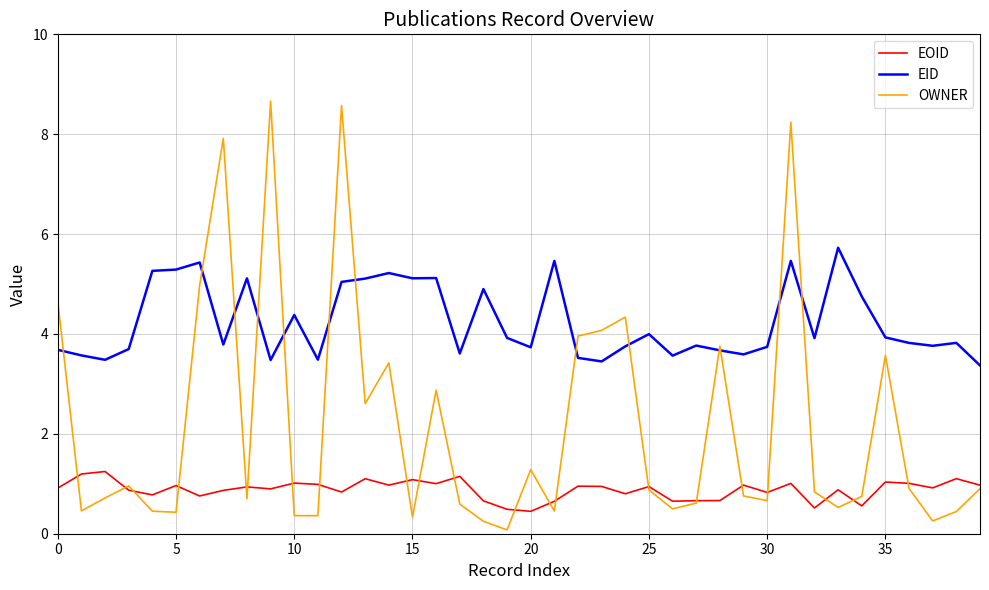

Which series has the largest range (max minus min)?

OWNER